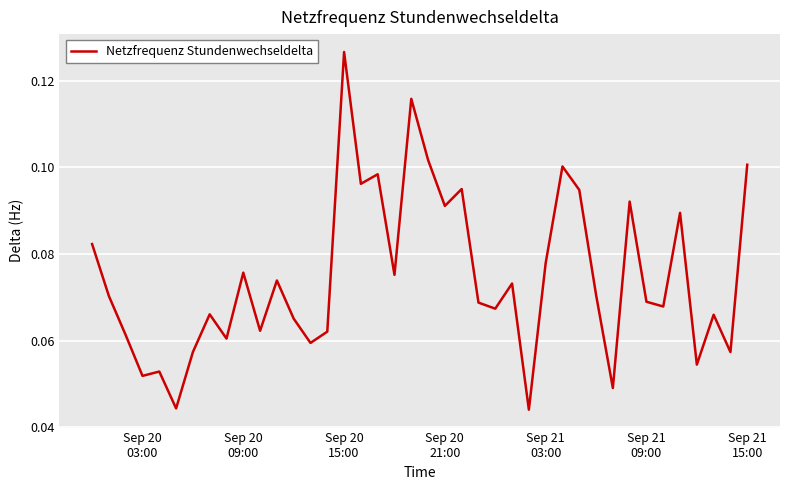

How many lines are shown in the chart?

1